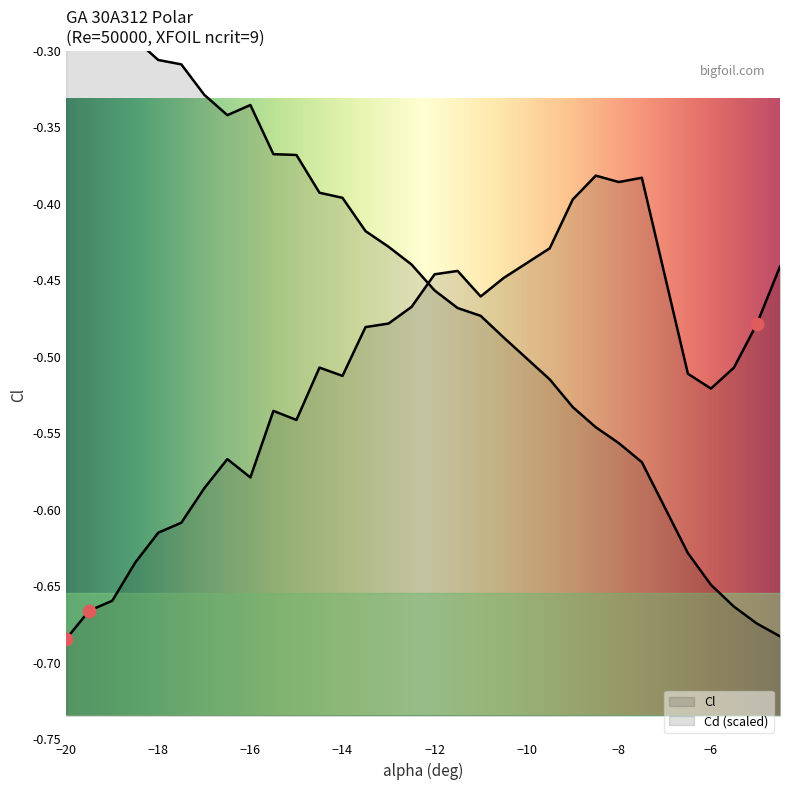

Which series contains the lowest Y value?

Cl